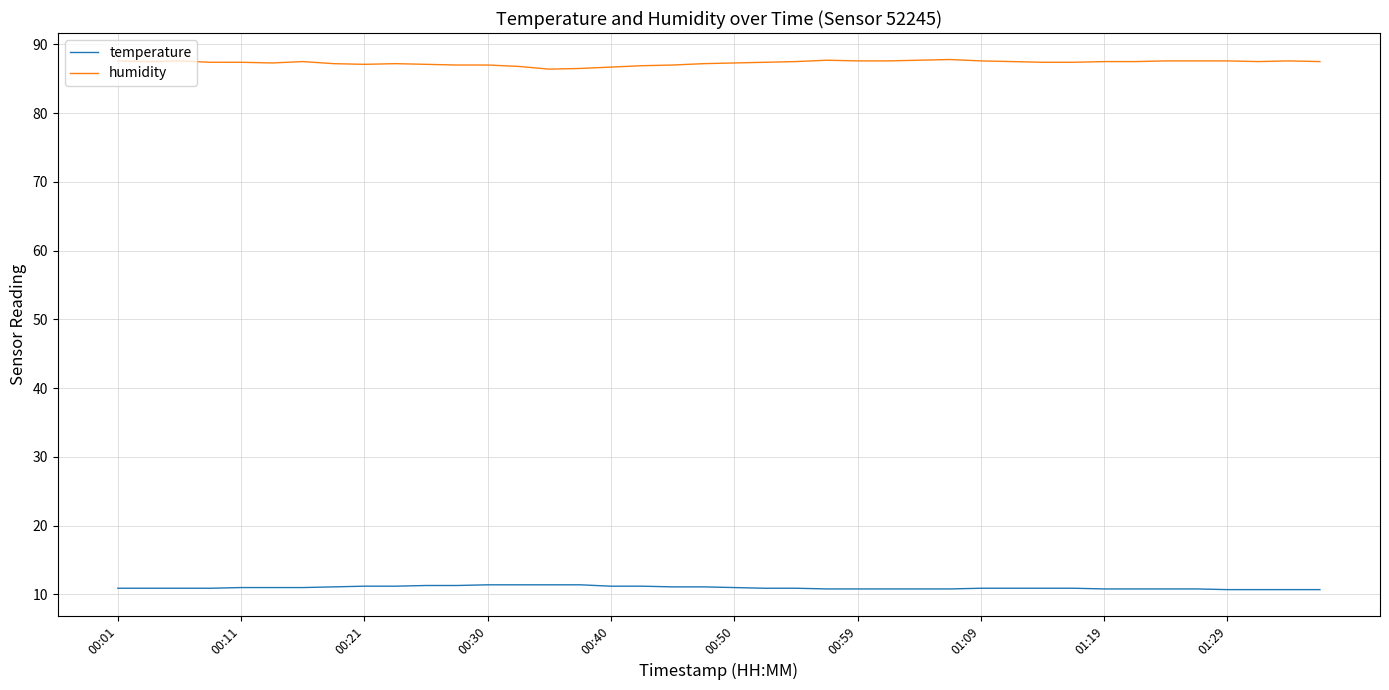

Does the chart display data point markers on the line(s)?

No